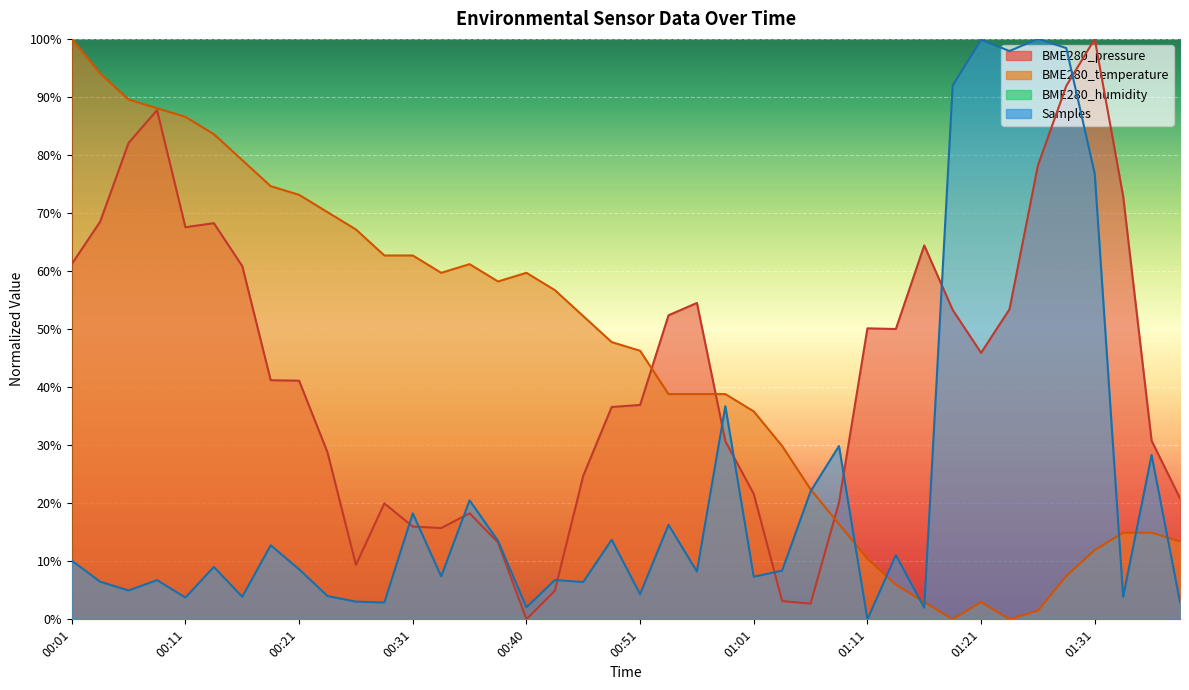

How many lines are shown in the chart?

3